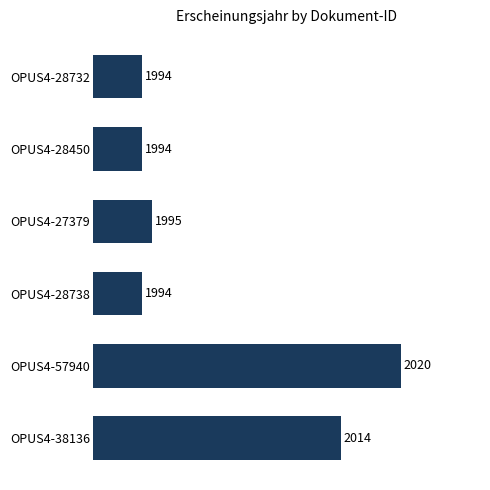

What is the approximate value at OPUS4-57940?

2020